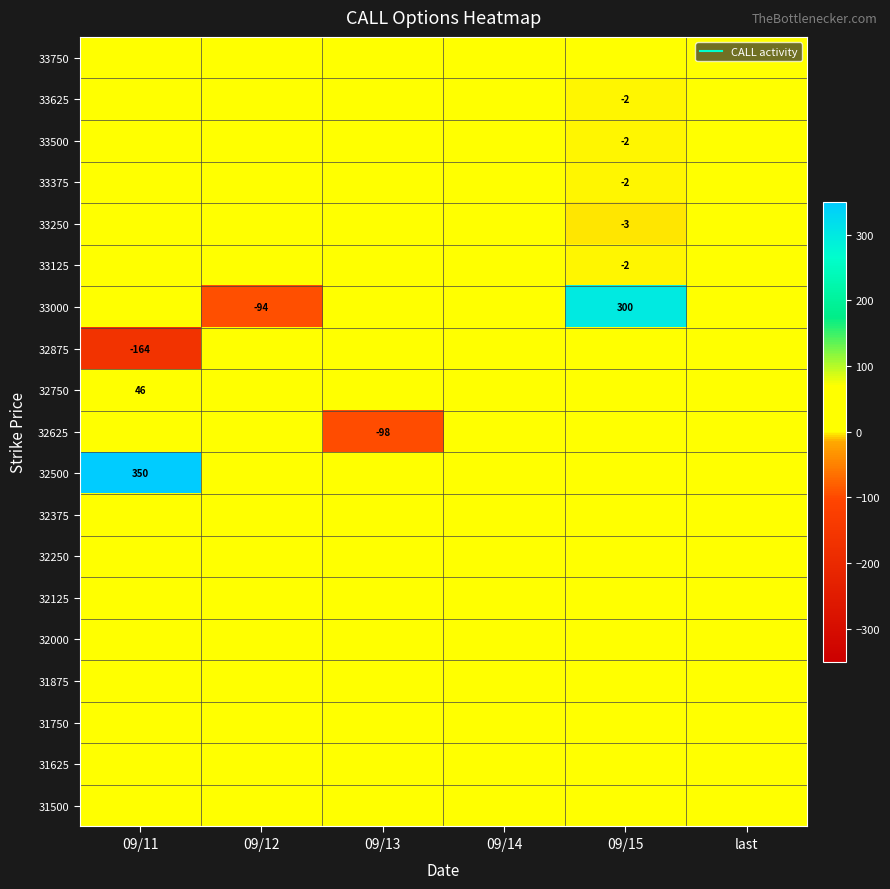

At which category is the sum across all series the highest?

09/15